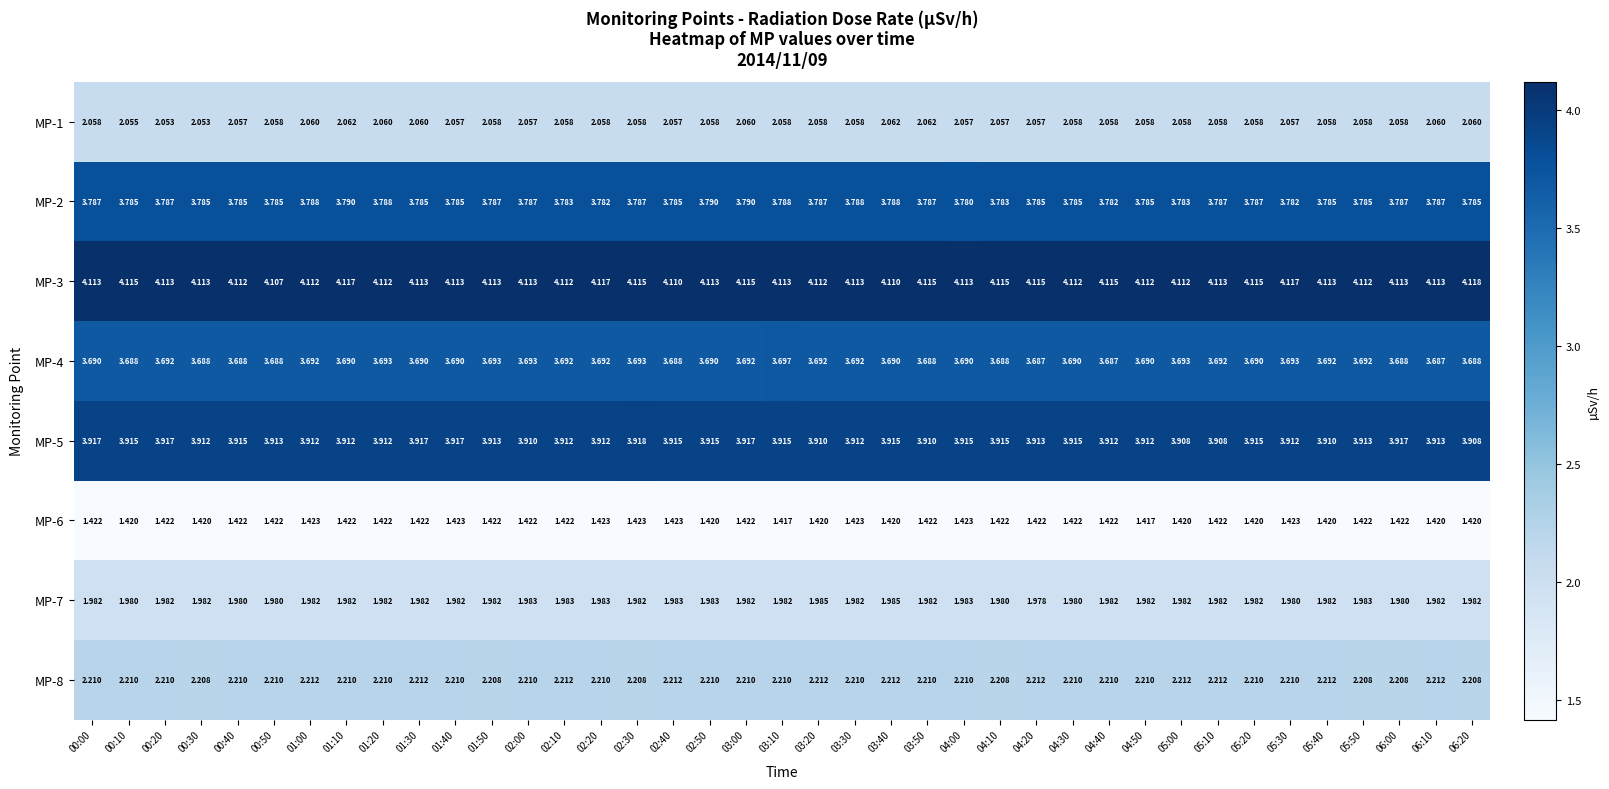

Which category has the lowest value across all series?

03:10